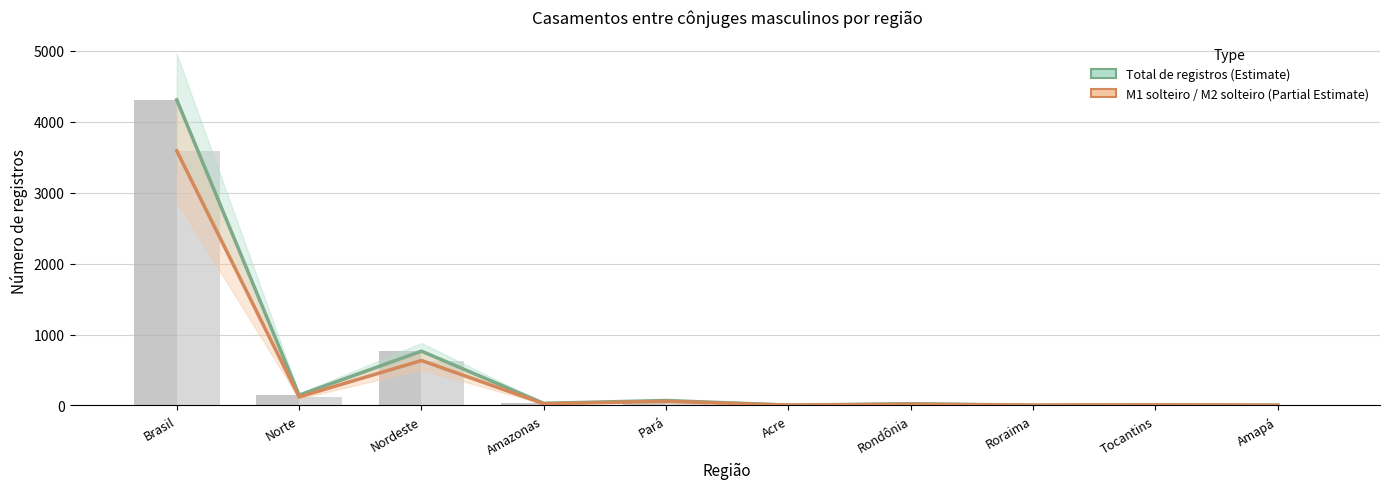

What is the difference between the Total de registros values at Rondônia and Amapá?

20